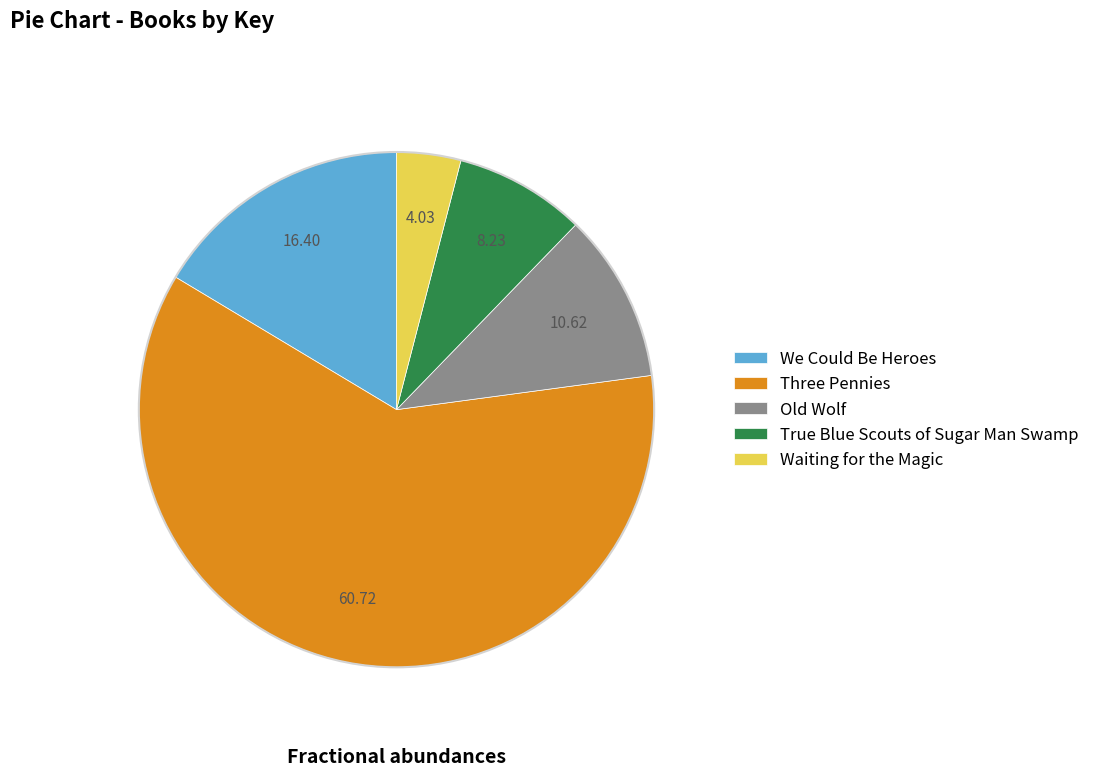

Between Waiting for the Magic and Old Wolf, which is larger?

Old Wolf